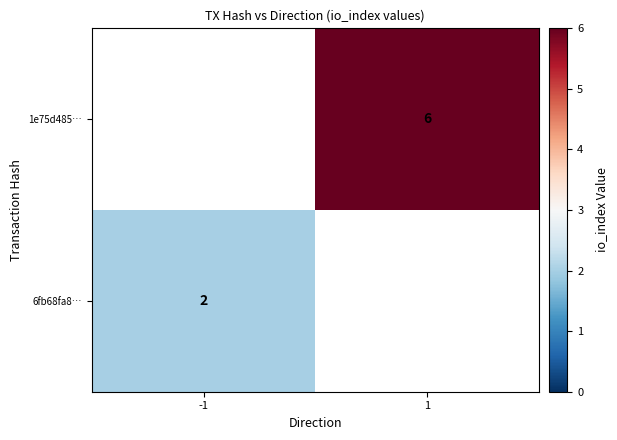

What value does the 6fb68fa8… series have at -1?

2.0